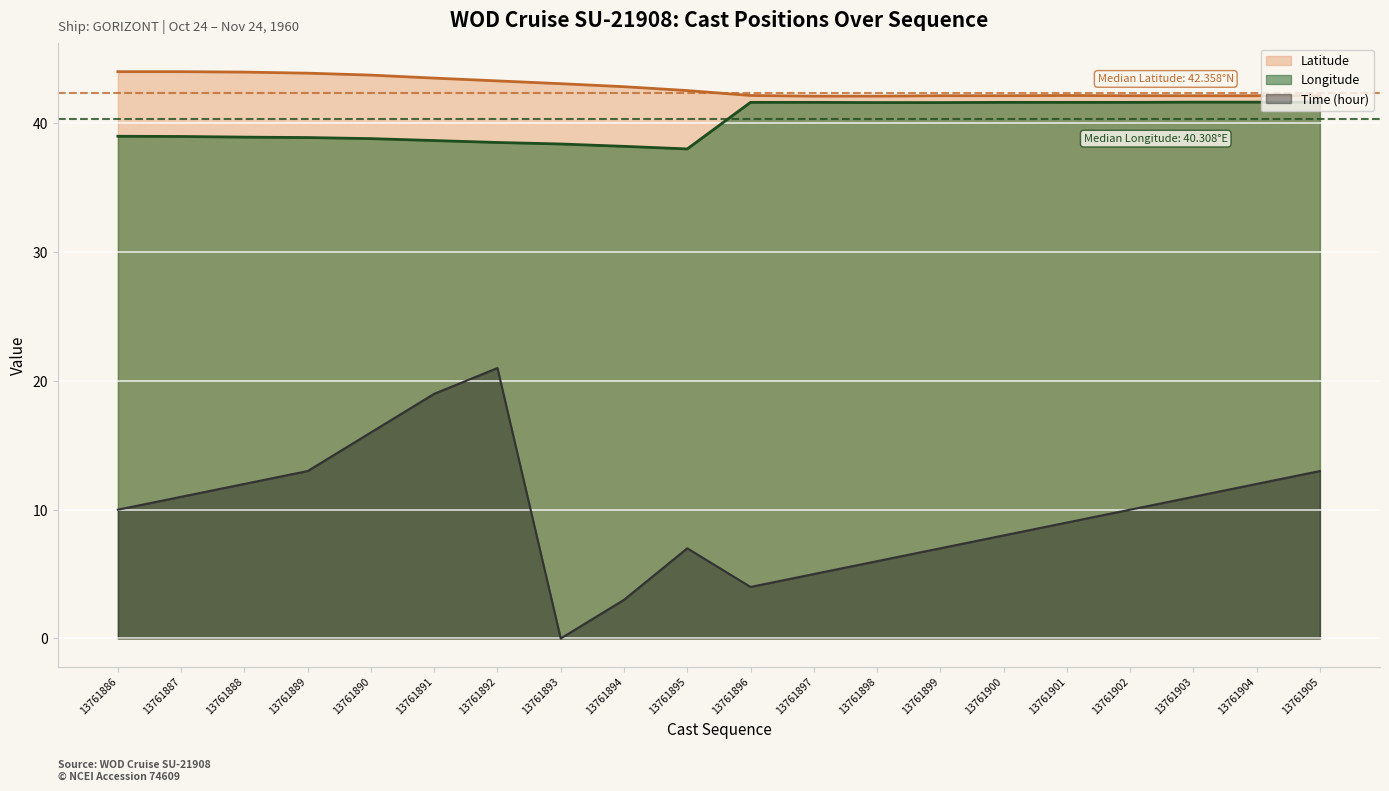

List the series in order of their peak value, lowest first.

Time (hour), Longitude, Latitude